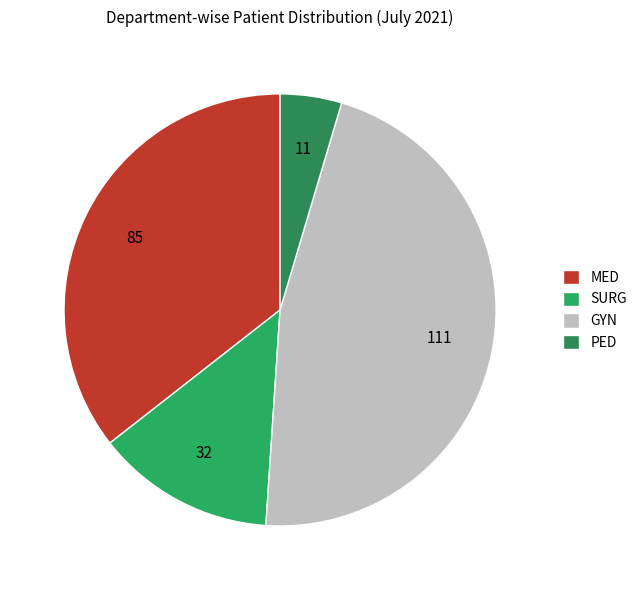

What is the largest slice in the pie chart?

GYN